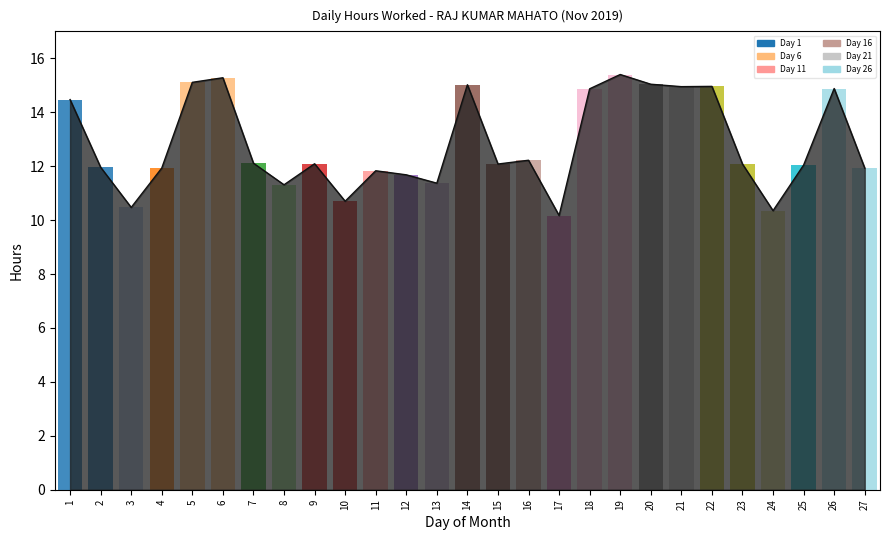

Which category has the lowest value across all series?

17